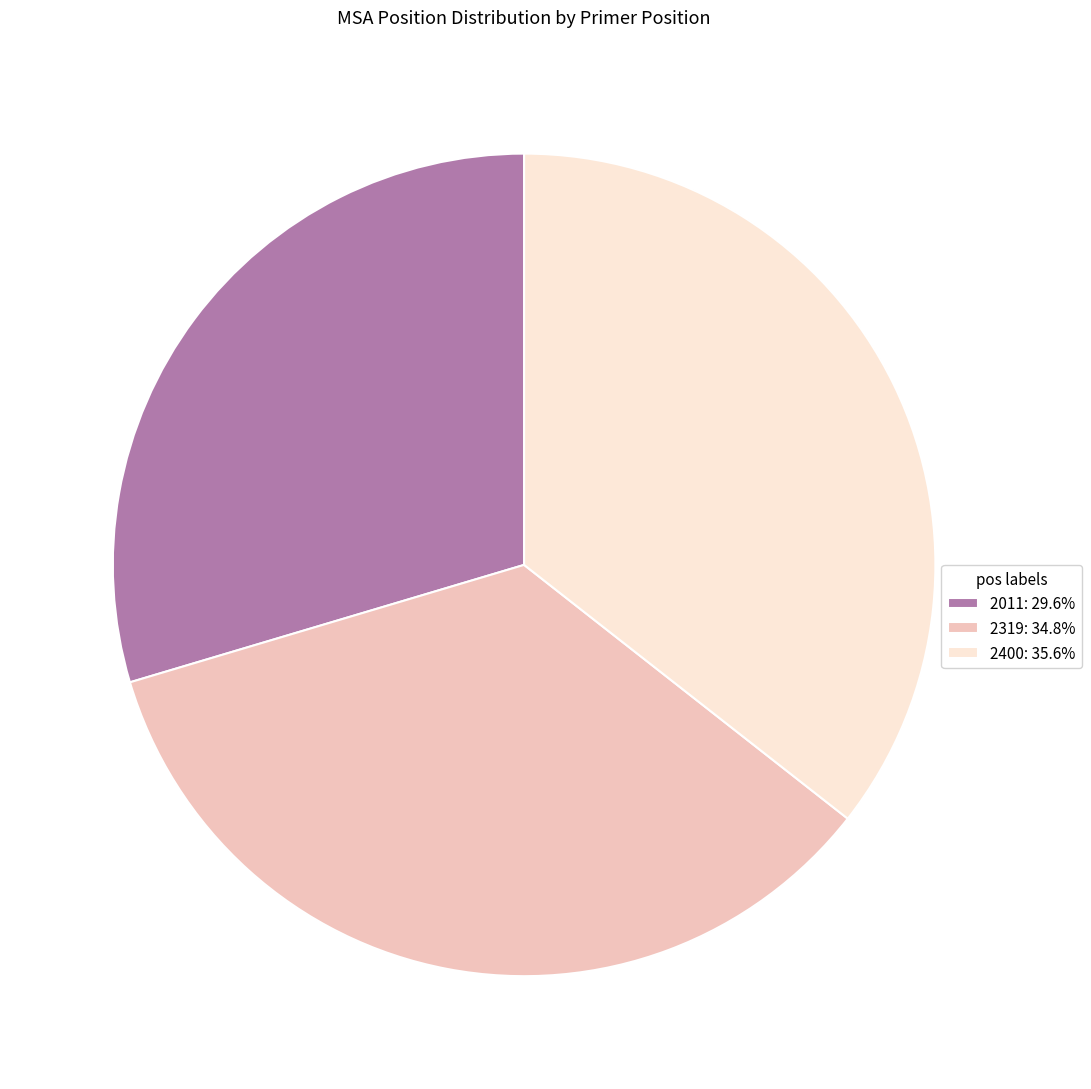

Do 2400: 35.6% and 2319: 34.8% together represent more than half of the pie?

Yes